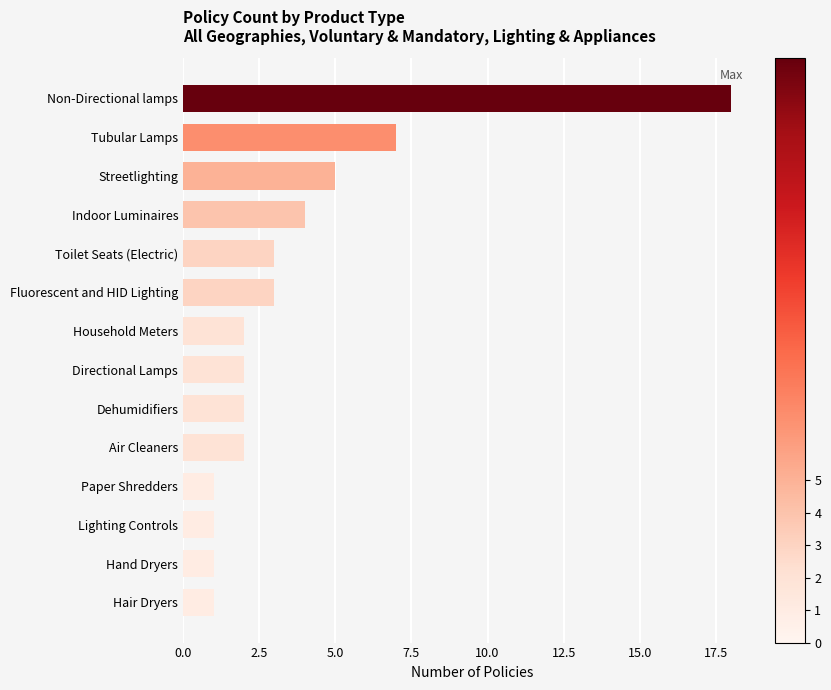

At which category does the chart reach its peak across all series?

Non-Directional lamps